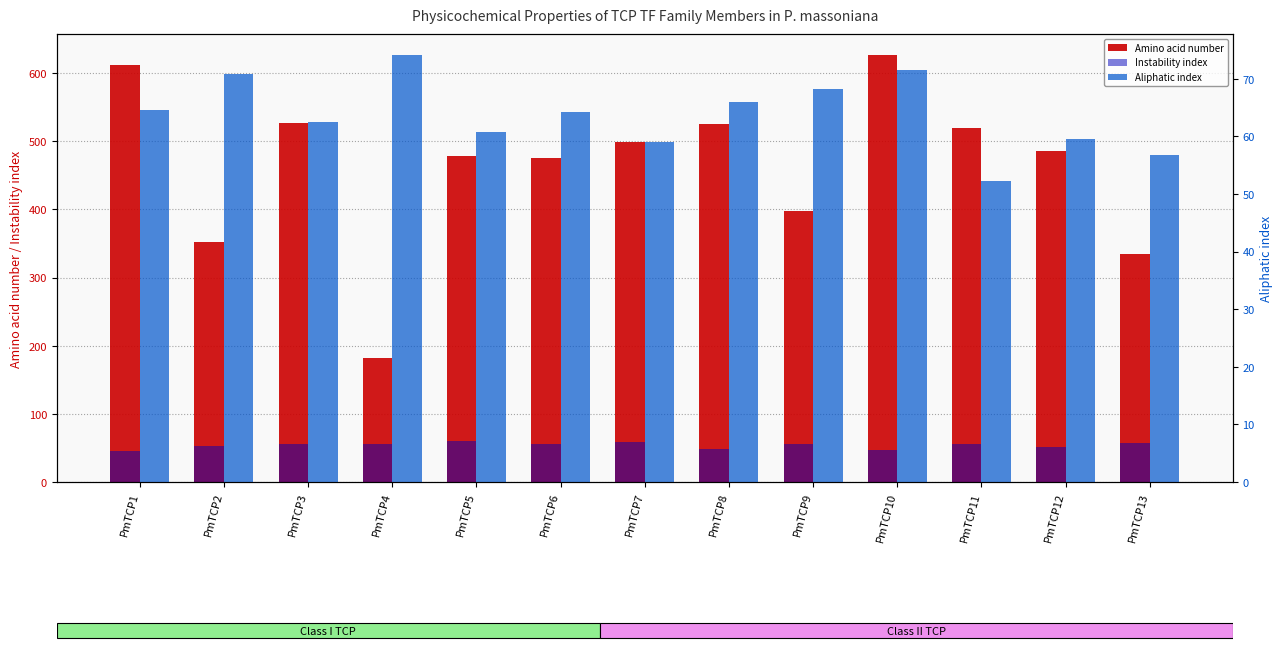

How many data points in Aliphatic index are less than 64?

6